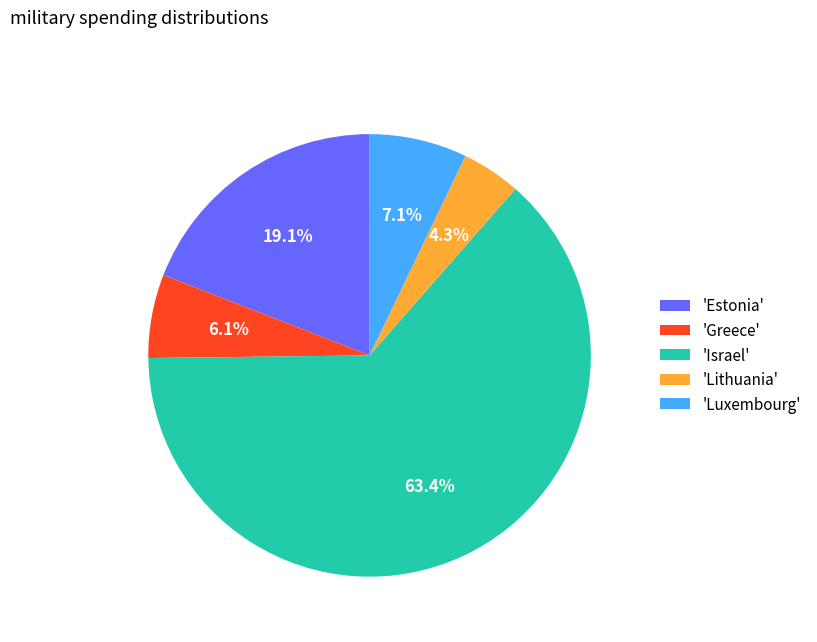

To the nearest percent, what is the difference between the largest and smallest slice percentages?

59%